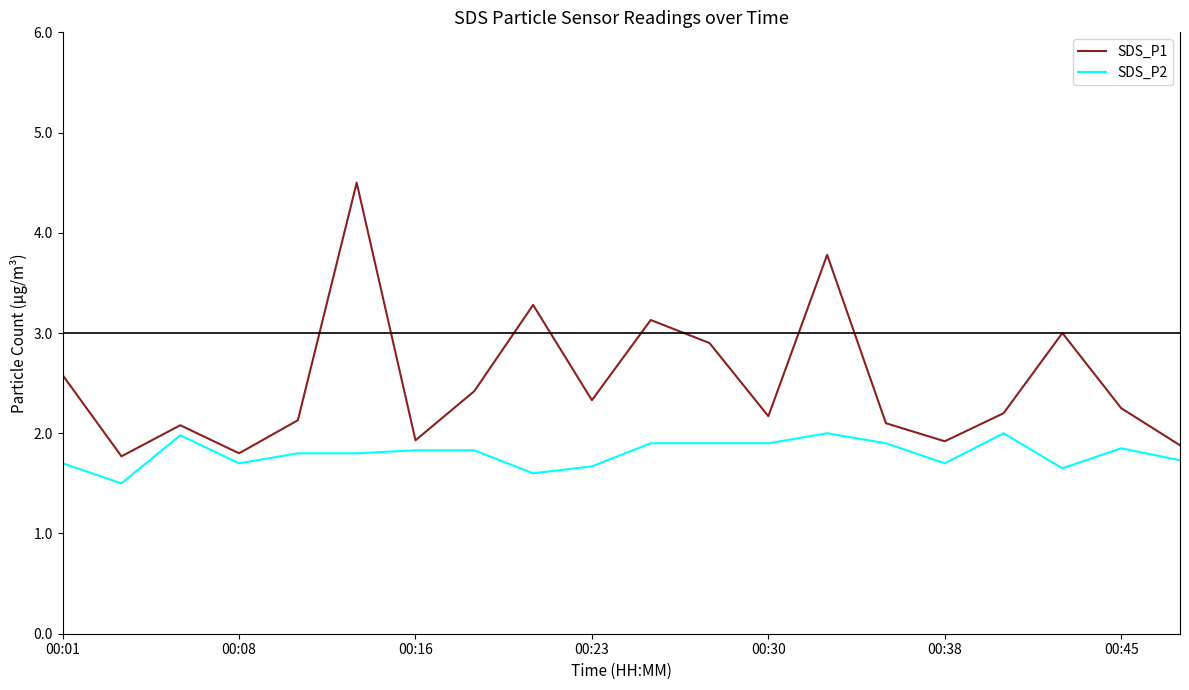

Rank the series by their maximum value, from highest to lowest.

SDS_P1, SDS_P2